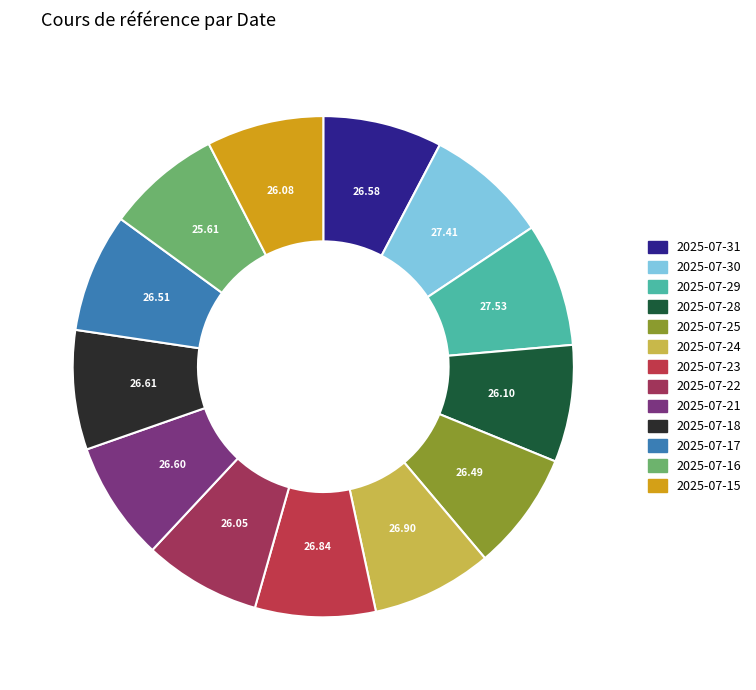

Is there any slice that represents more than half of the pie?

No